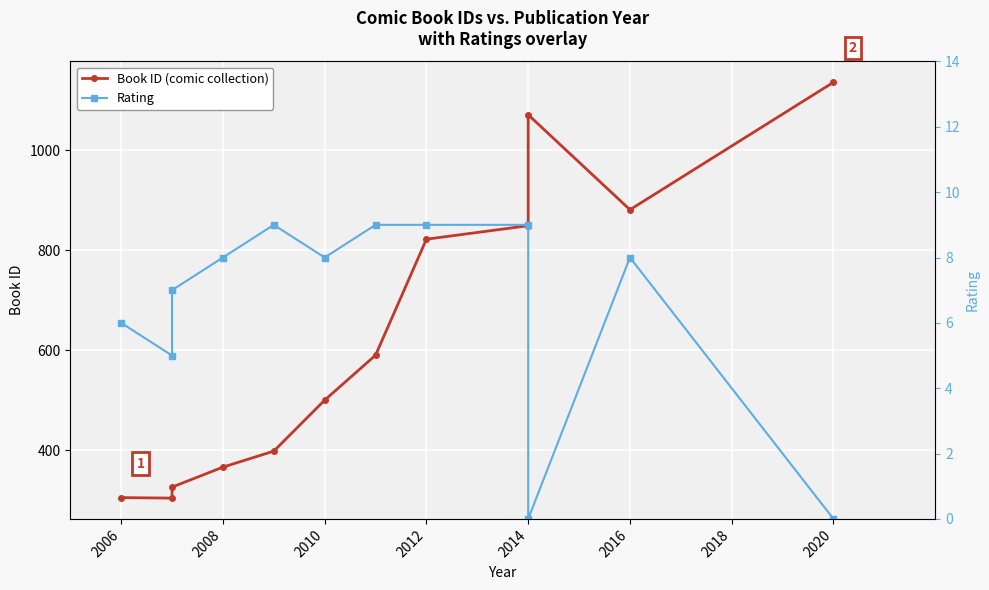

Read the Rating value at 2014.

9